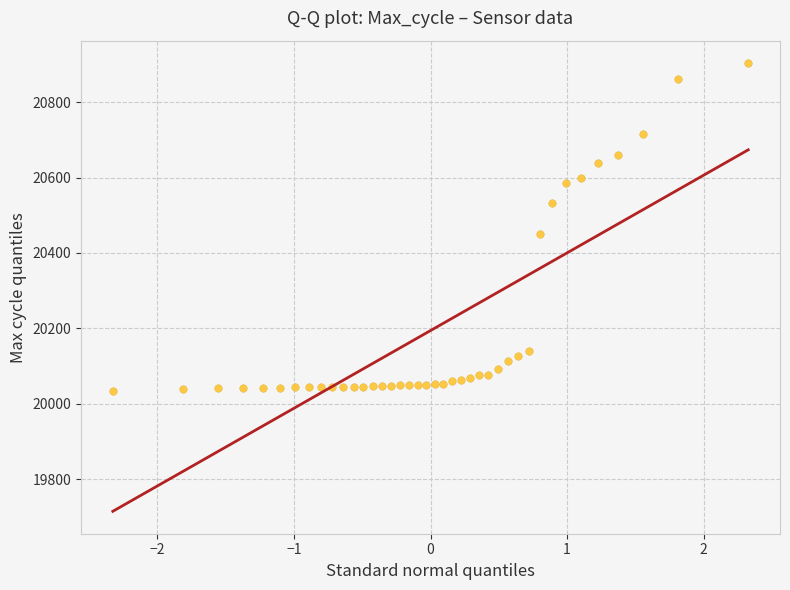

What Y value in the scatter plot is closest to 20468?

20451